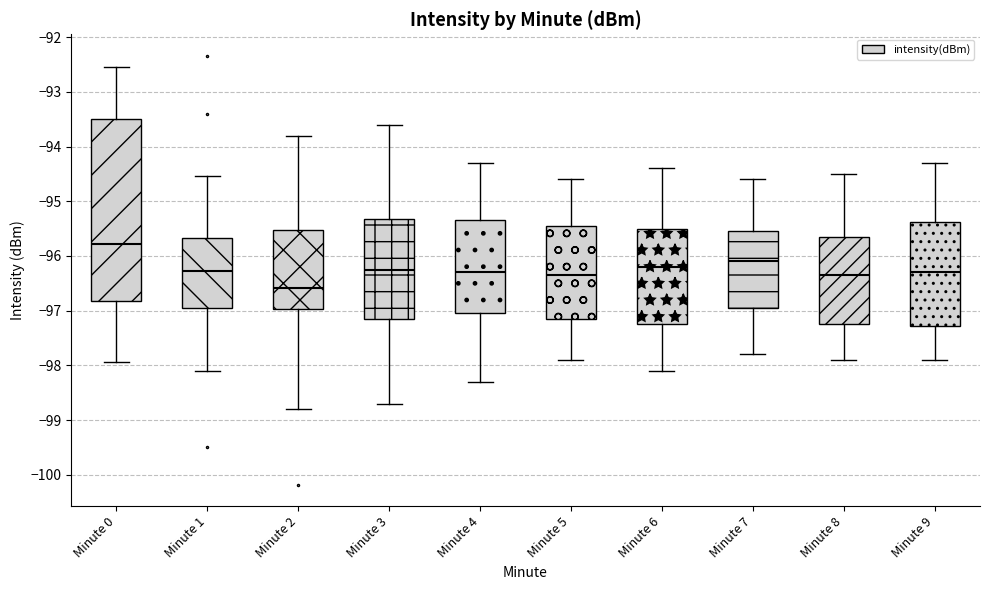

Reading left to right, transcribe this box plot: for each box, give where its median line is, the range the box spans, and where its two whiskers end, as read against the y-axis. The values are not printed on the chart, so give them approximately, as read against the axis.

Minute 0: median -95.8, box -96.8 to -93.5, whiskers -97.9 to -92.5
Minute 1: median -96.3, box -96.9 to -95.7, whiskers -98.1 to -94.5
Minute 2: median -96.6, box -97.0 to -95.5, whiskers -98.8 to -93.8
Minute 3: median -96.2, box -97.1 to -95.3, whiskers -98.7 to -93.6
Minute 4: median -96.3, box -97.0 to -95.3, whiskers -98.3 to -94.3
Minute 5: median -96.3, box -97.1 to -95.4, whiskers -97.9 to -94.6
Minute 6: median -96.2, box -97.2 to -95.5, whiskers -98.1 to -94.4
Minute 7: median -96.1, box -96.9 to -95.5, whiskers -97.8 to -94.6
Minute 8: median -96.3, box -97.2 to -95.6, whiskers -97.9 to -94.5
Minute 9: median -96.3, box -97.3 to -95.4, whiskers -97.9 to -94.3